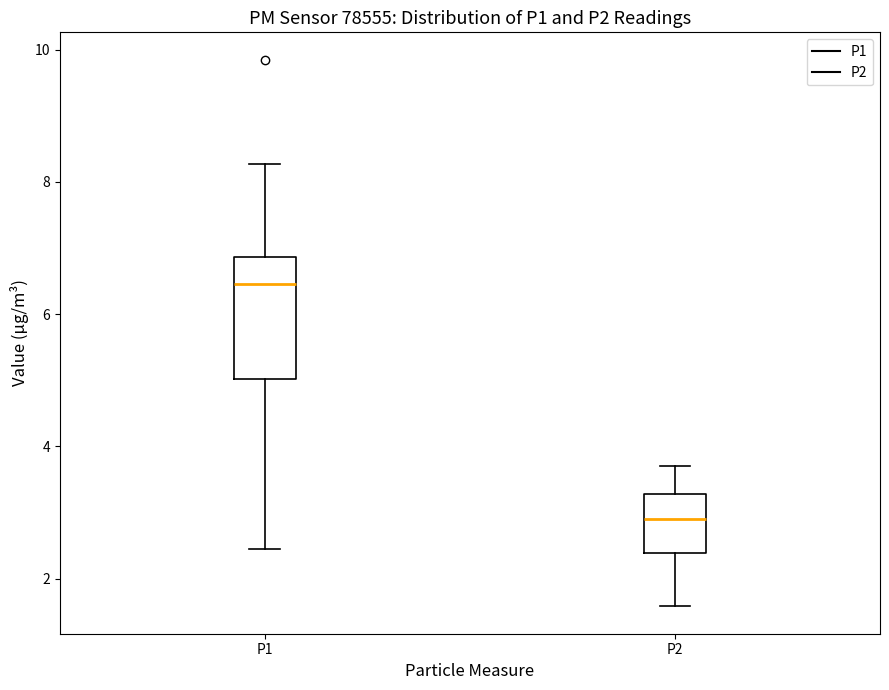

Reading left to right, transcribe this box plot: for each box, give where its median line is, the range the box spans, and where its two whiskers end, as read against the y-axis. The values are not printed on the chart, so give them approximately, as read against the axis.

P1: median 6.4, box 5.0 to 6.8, whiskers 2.4 to 8.2
P2: median 3.0, box 2.4 to 3.2, whiskers 1.6 to 3.8